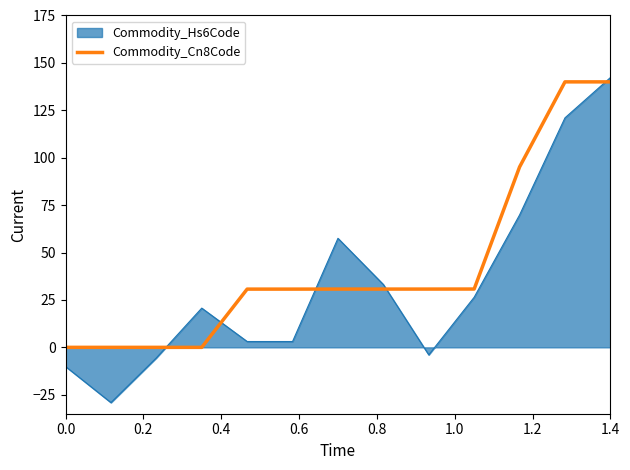

Rank the series by their average value, from lowest to highest.

Commodity_Hs6Code, Commodity_Cn8Code